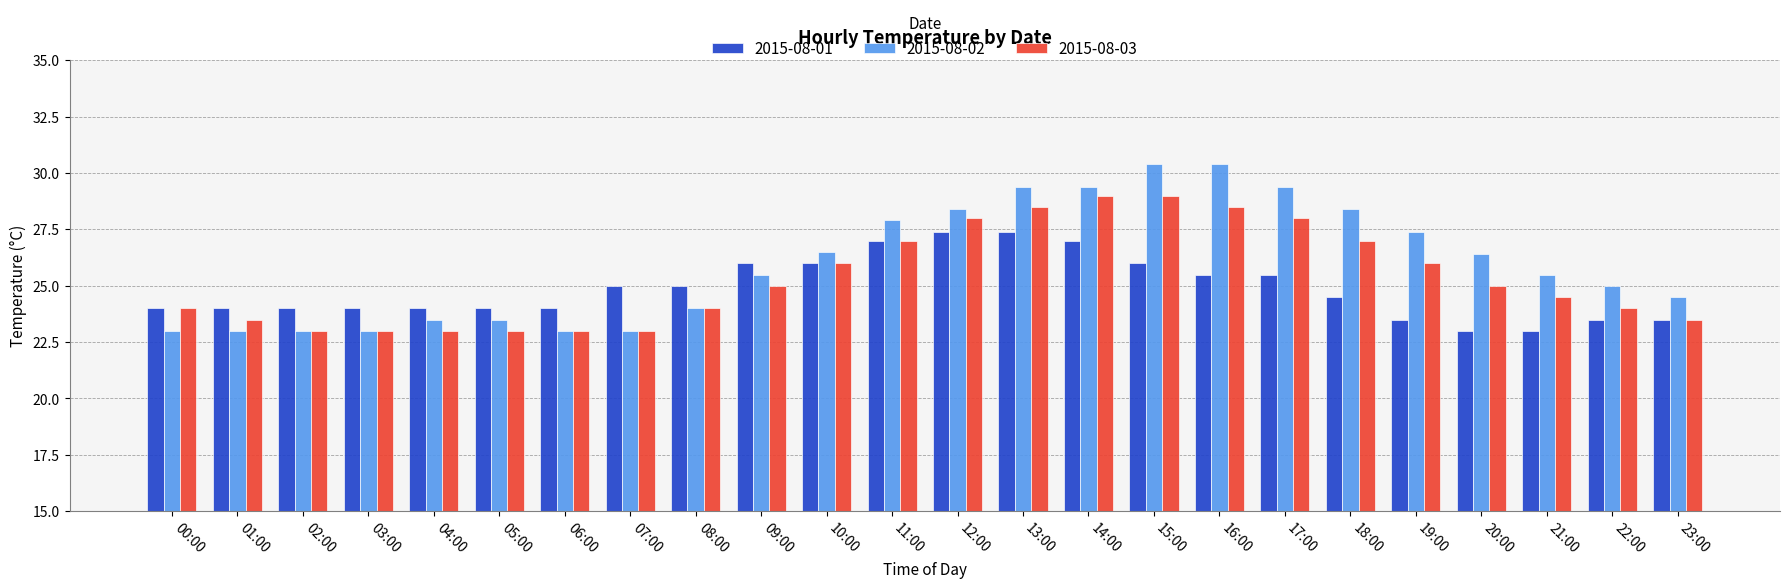

The value of 2015-08-01 at 01:00 is 24.0. True or false?

True